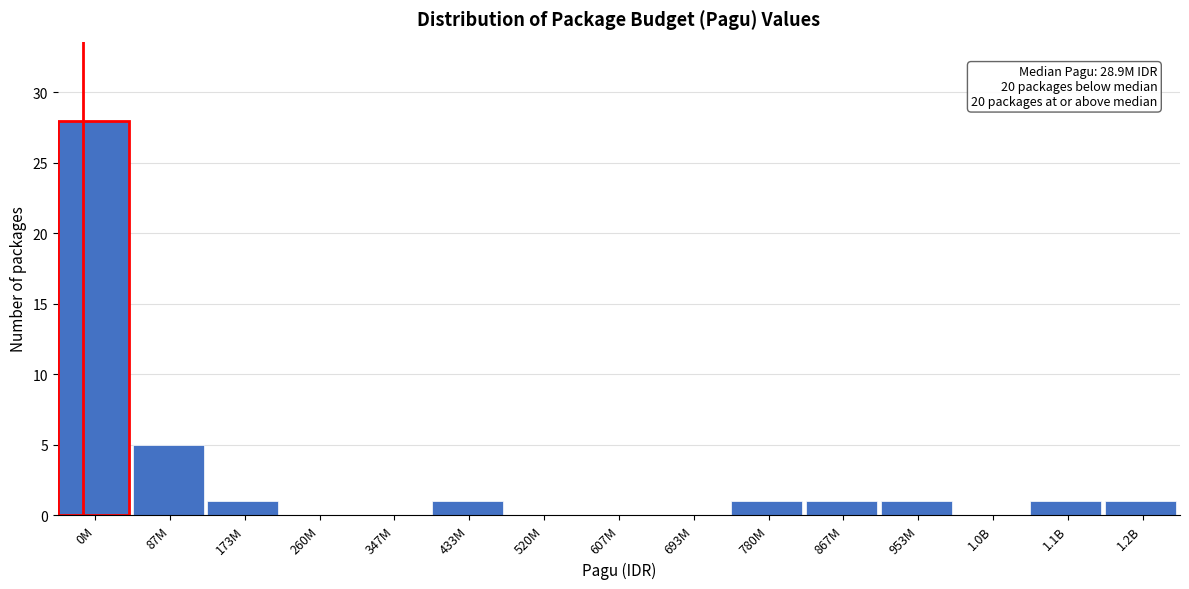

Reading left to right, transcribe all the data shown in this chart.

0M=28	87M=5	173M=1	260M=0	347M=0	433M=1	520M=0	607M=0	693M=0	780M=1	867M=1	953M=1	1.0B=0	1.1B=1	1.2B=1